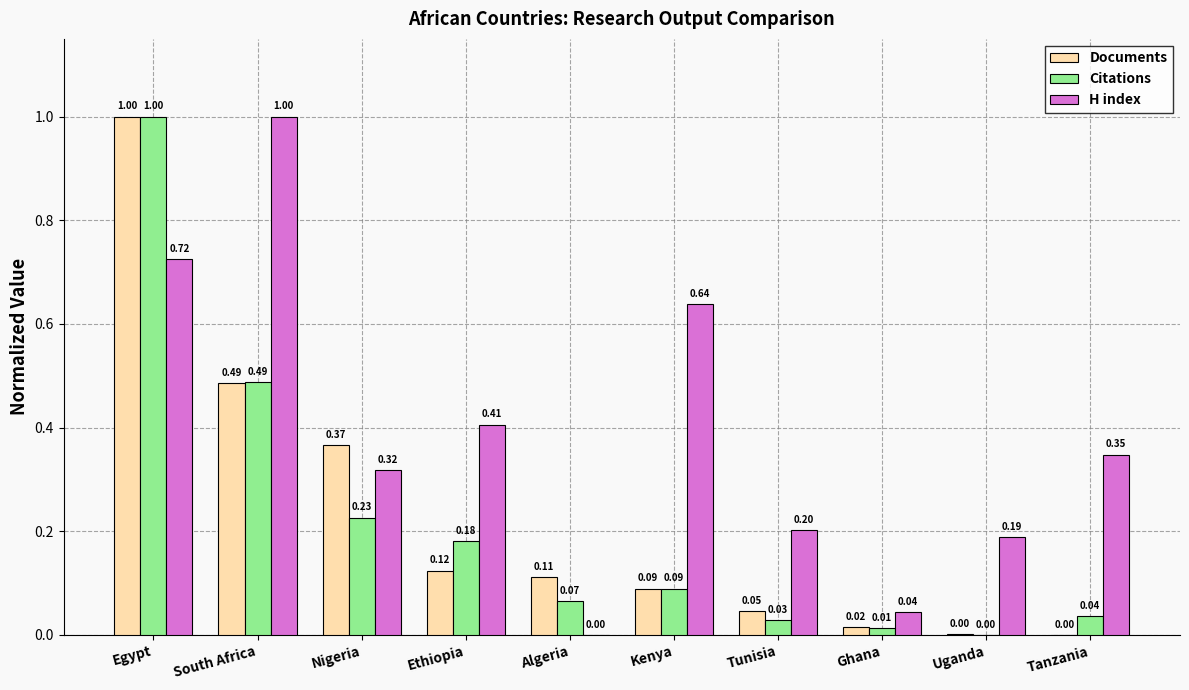

How many positive values does the Citations series have?

9